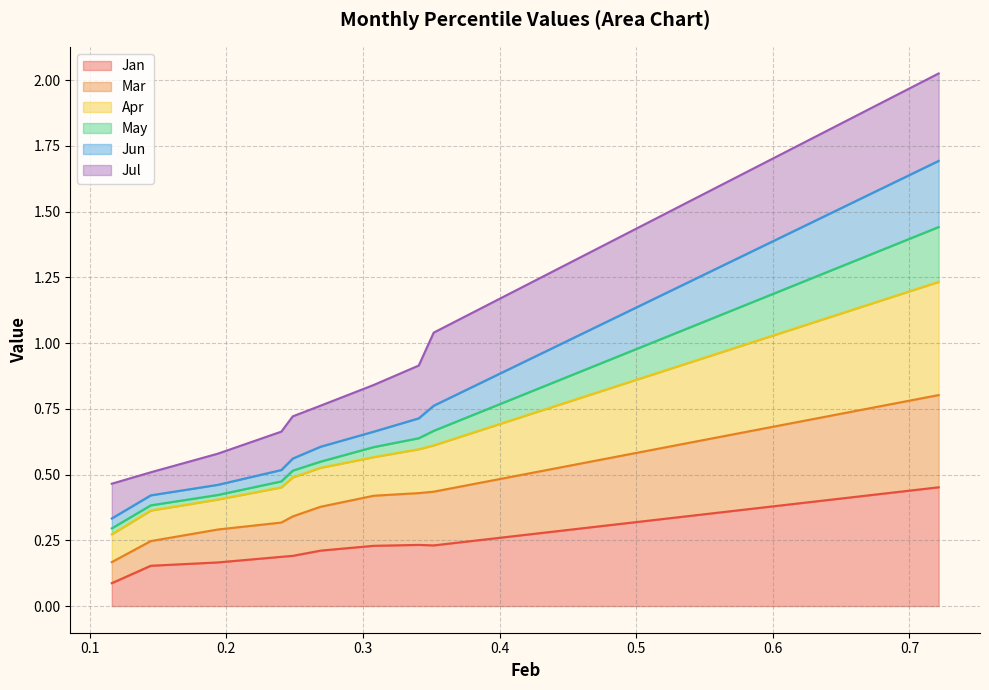

True or false: Mar and Jan intersect in this chart.

False